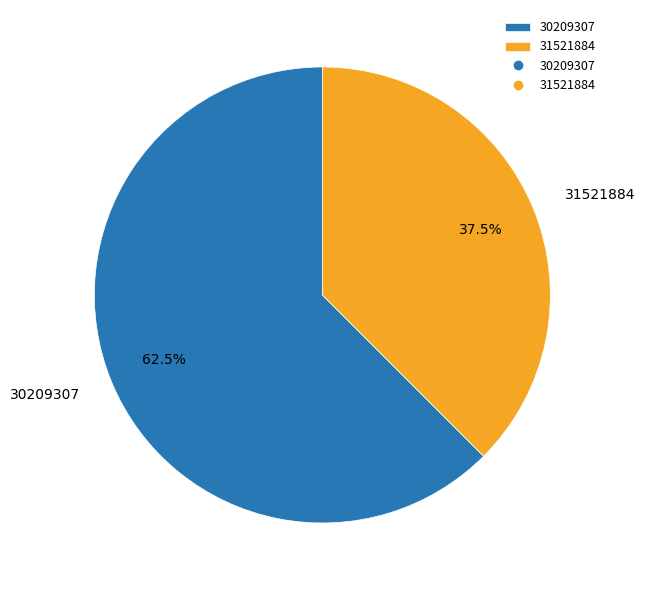

The 30209307 slice represents 51% of the pie. True or false?

False